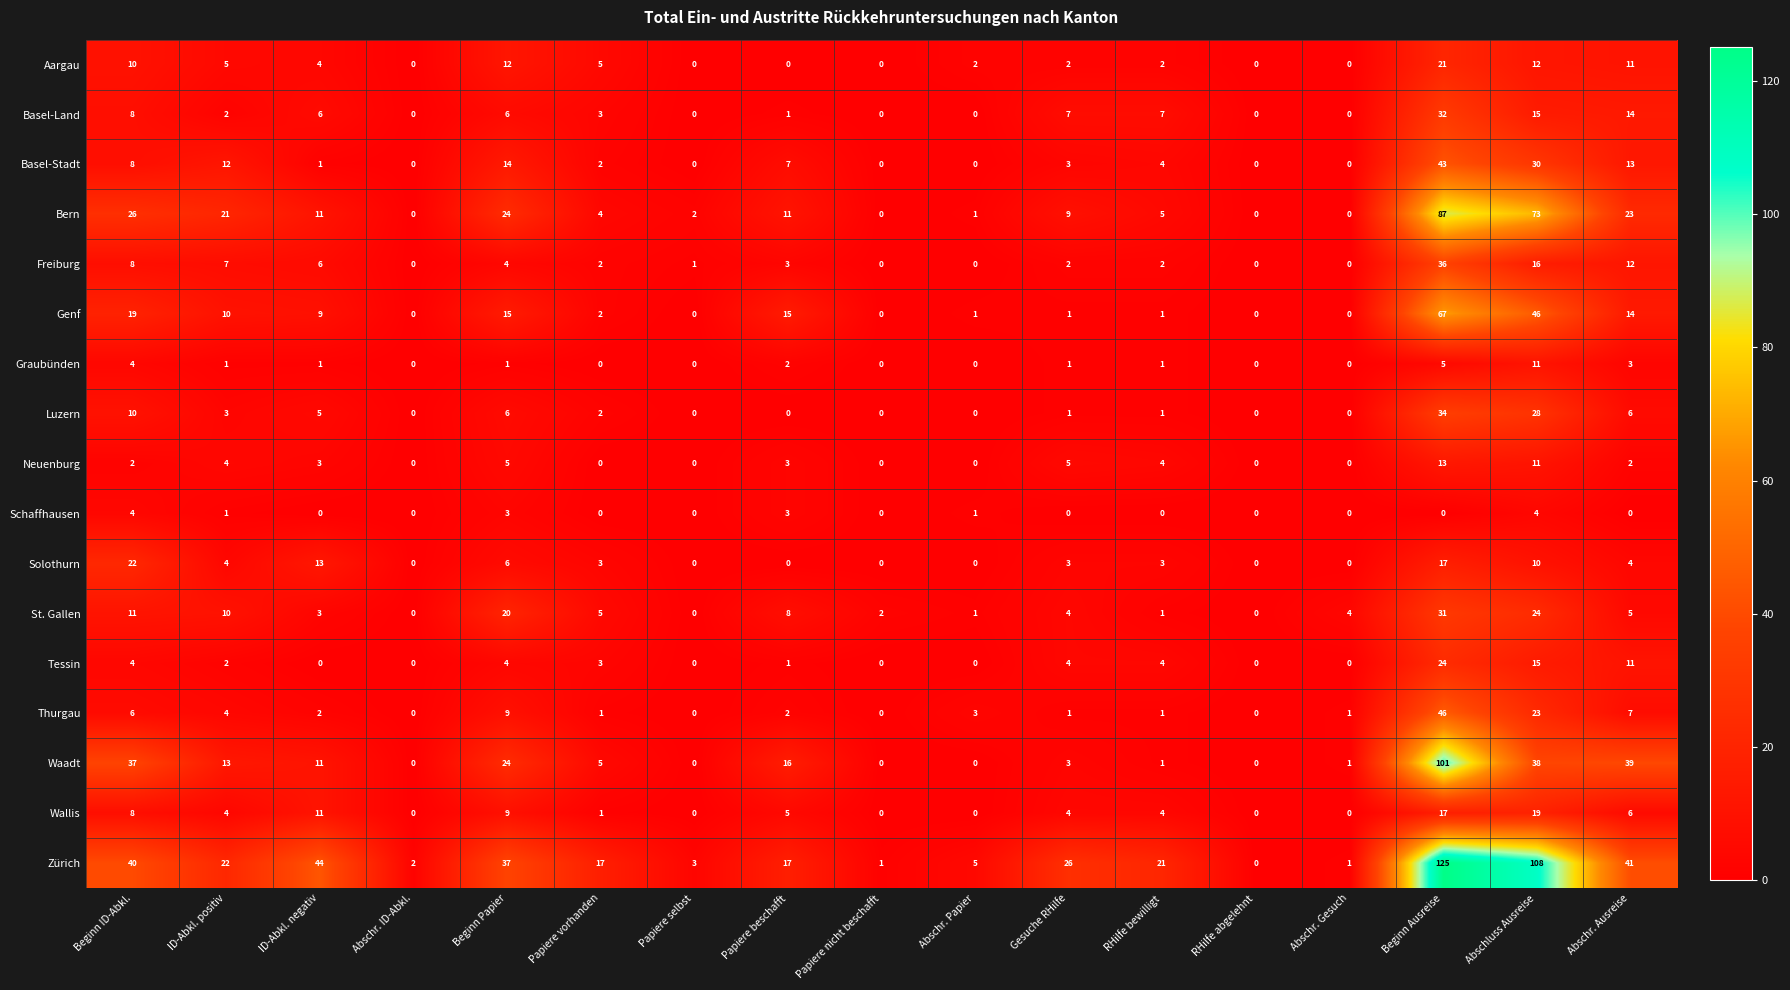

What is the highest value of the Genf series?

67